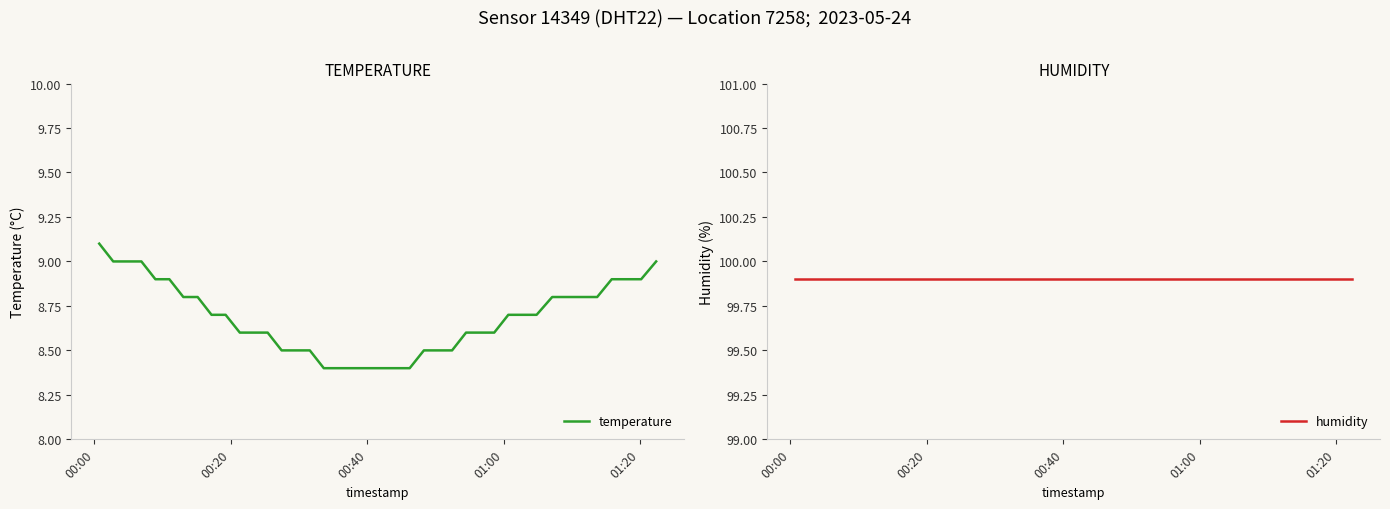

What is the minimum value for temperature?

8.4